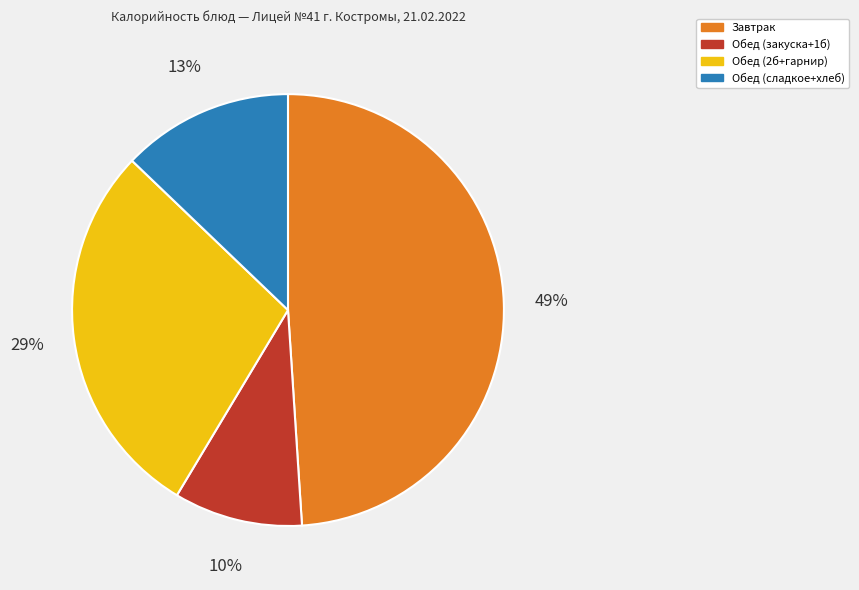

Combined, do Обед (закуска+1б) and Обед (2б+гарнир) account for over 50%?

No